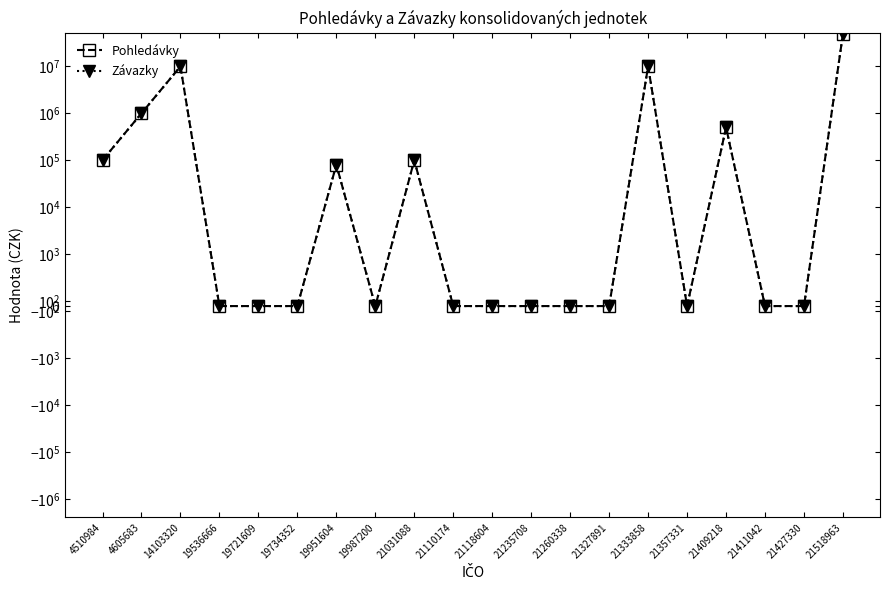

In Závazky, how many points are lower than both neighbors (excluding endpoints)?

2